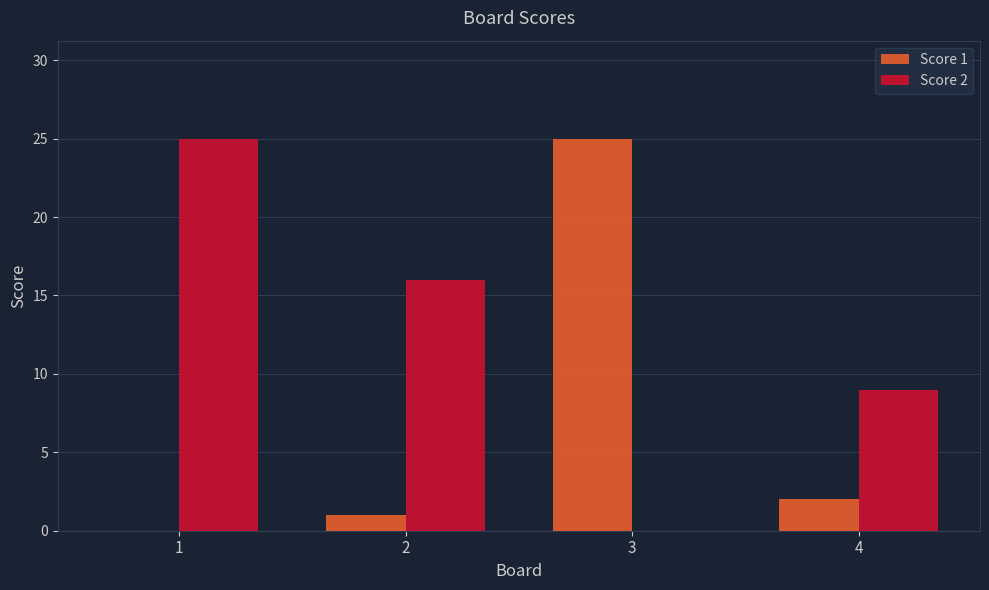

Are the bars horizontal?

No